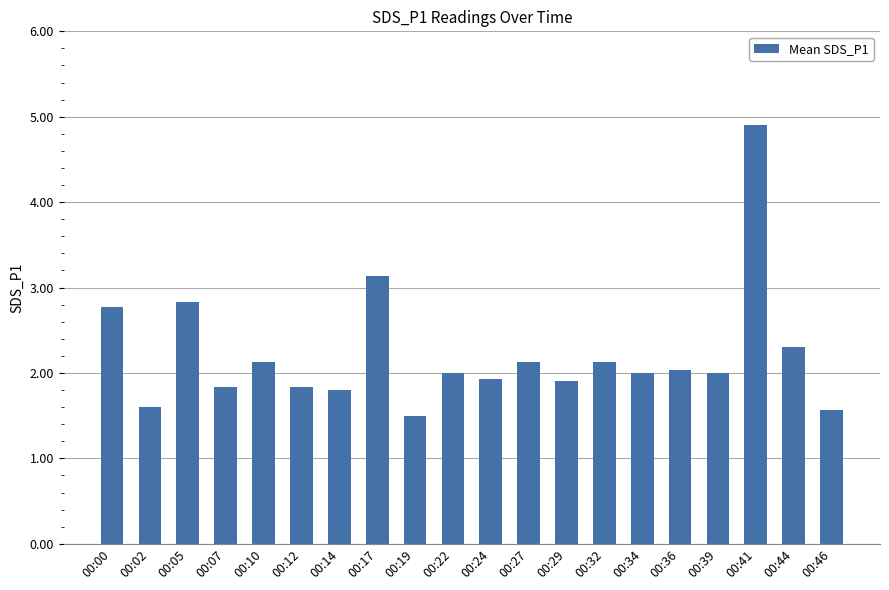

Between 00:41 and 00:17, which is larger?

00:41